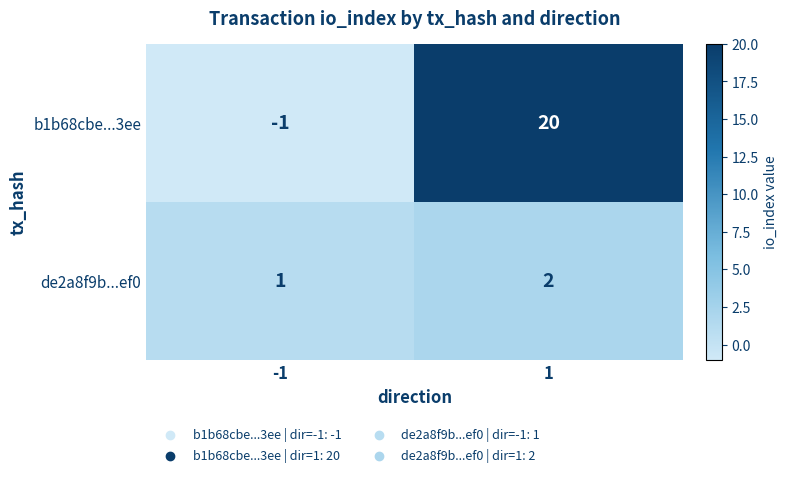

List the labels in order of b1b68cbe...3ee value, smallest first.

-1, 1